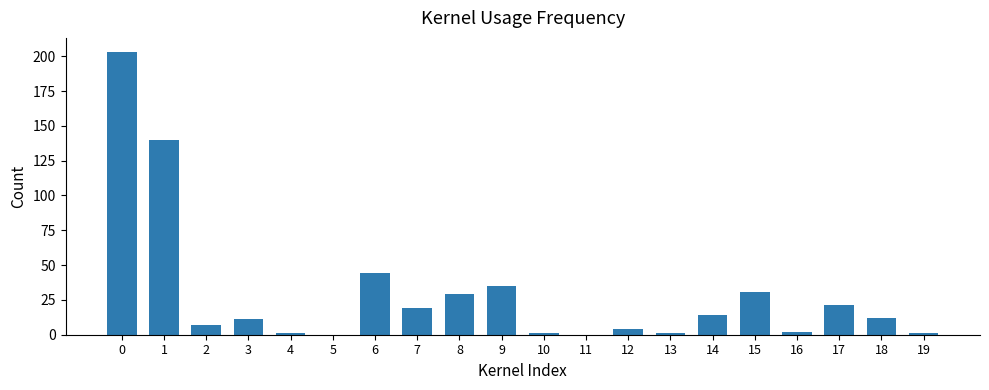

What is the change in value from 3 to 8?

+18